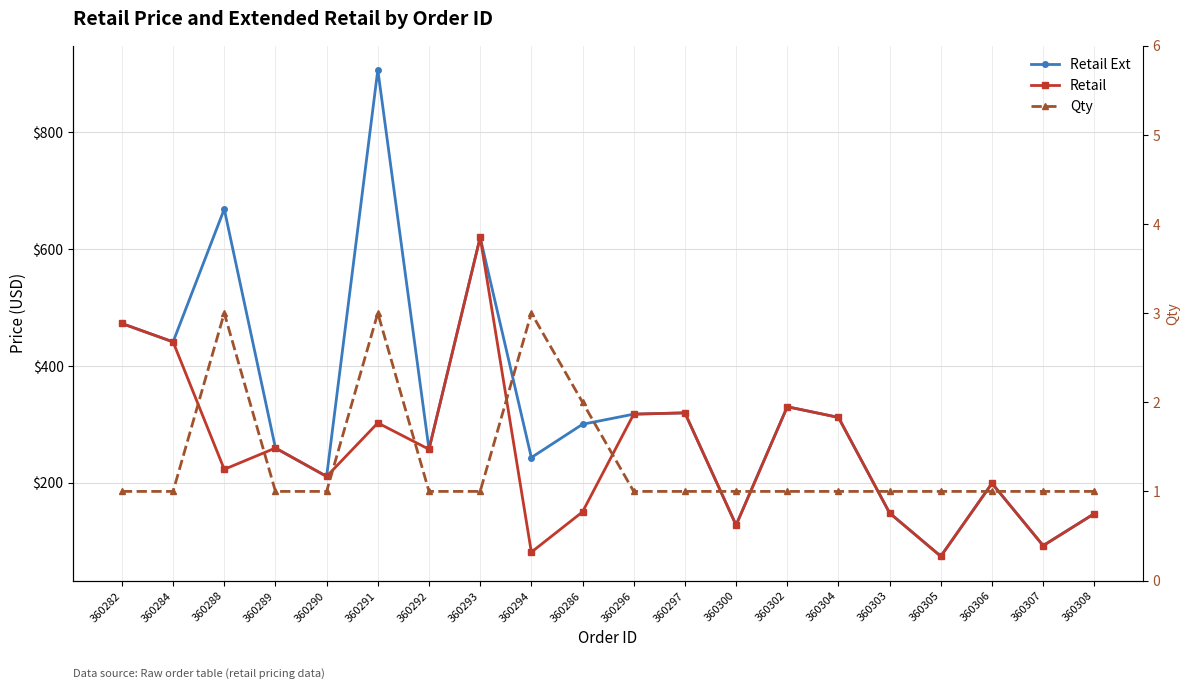

True or false: Qty and Retail intersect in this chart.

False